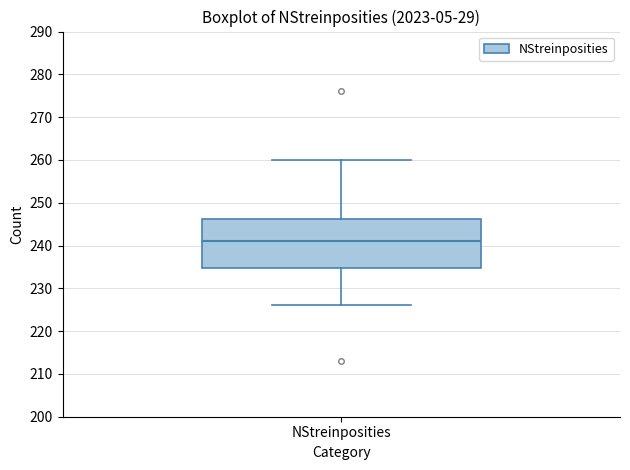

Read this box plot against the y-axis: the position of the median line, the range covered by the box, and the ends of both whiskers. The values are not printed on the chart, so give them approximately, as read against the axis.

median 241, box 235 to 246, whiskers 226 to 260